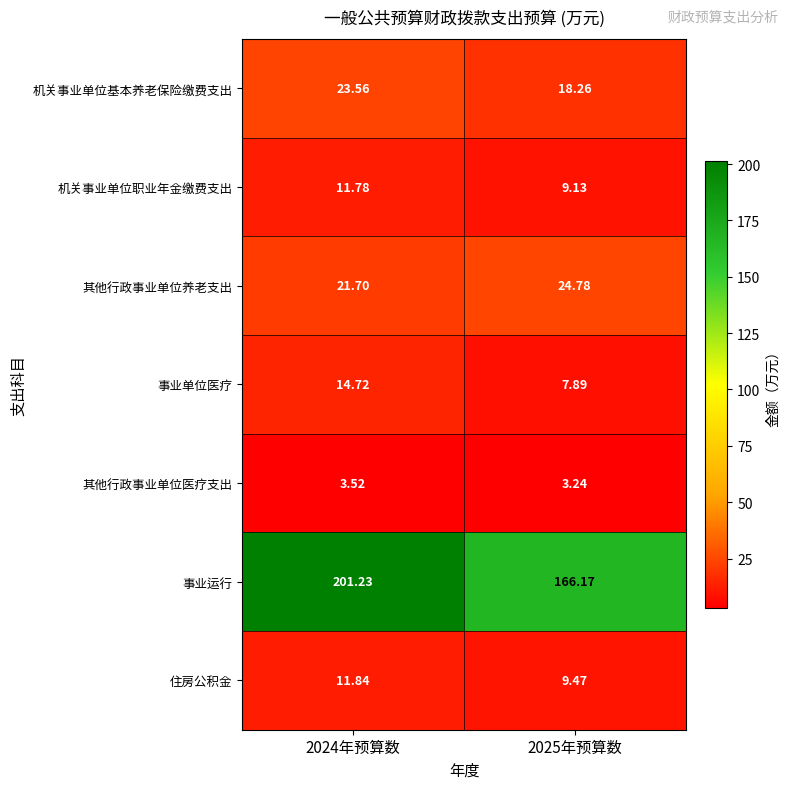

Which series changed the most between 2024年预算数 and 2025年预算数?

事业运行